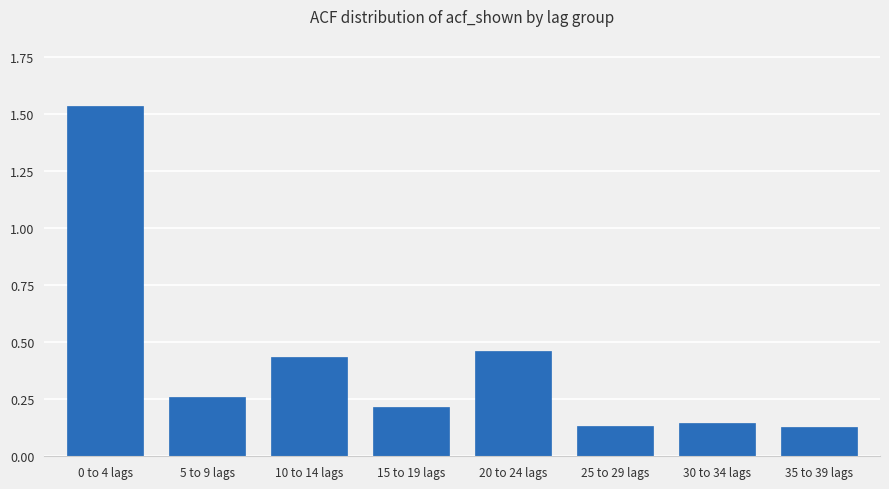

What is the label of the 4th bar from the right?

20 to 24 lags